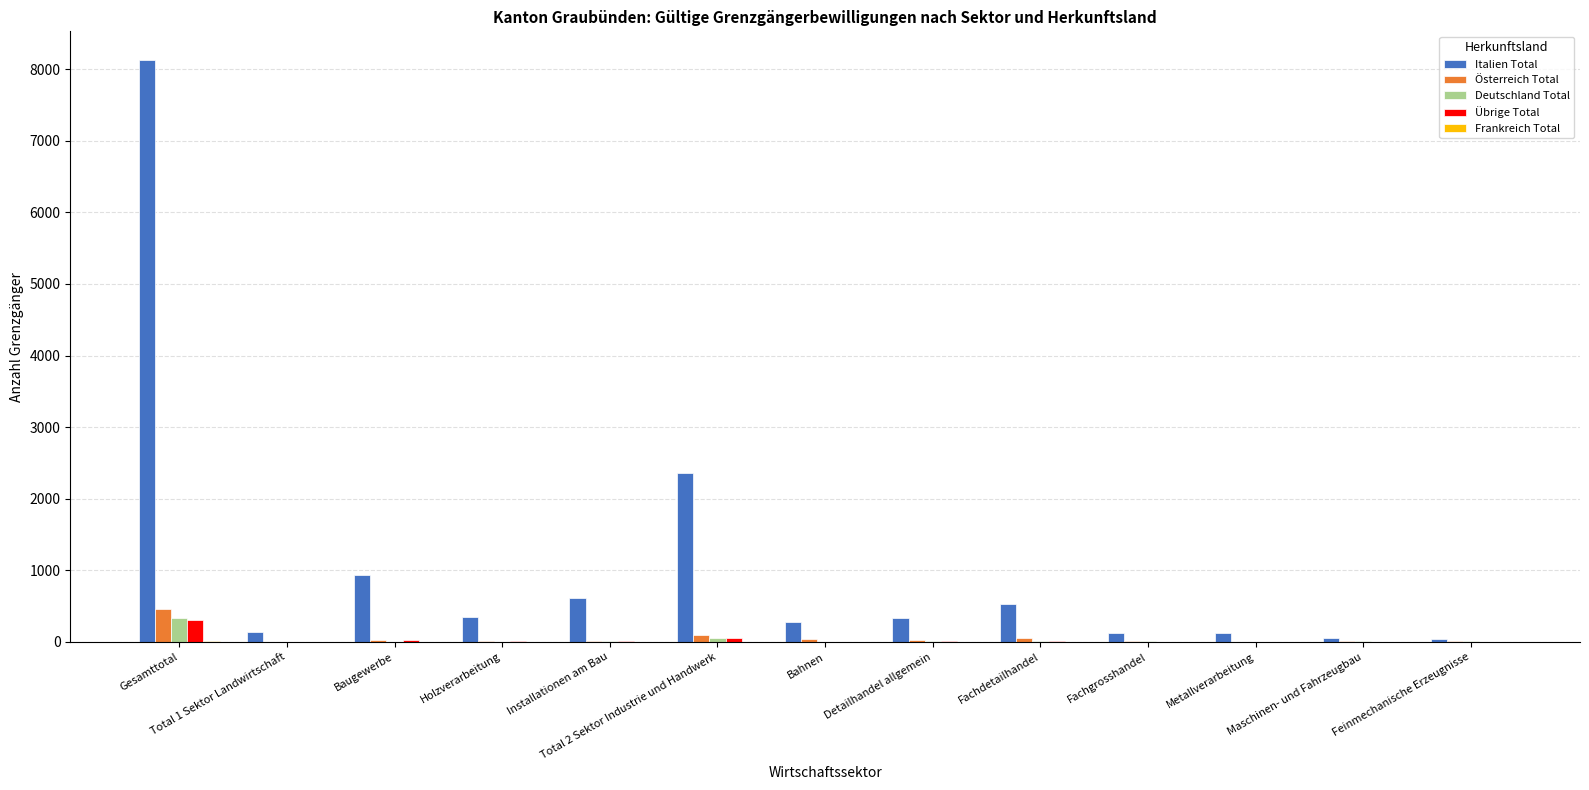

What is the highest value of the Österreich Total series?

463